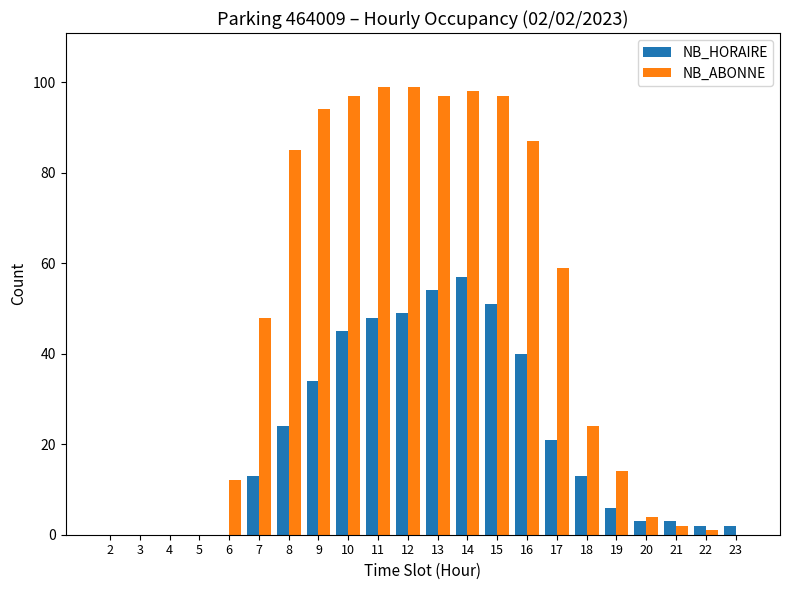

The NB_HORAIRE series shows 19 at 18. True or false?

False